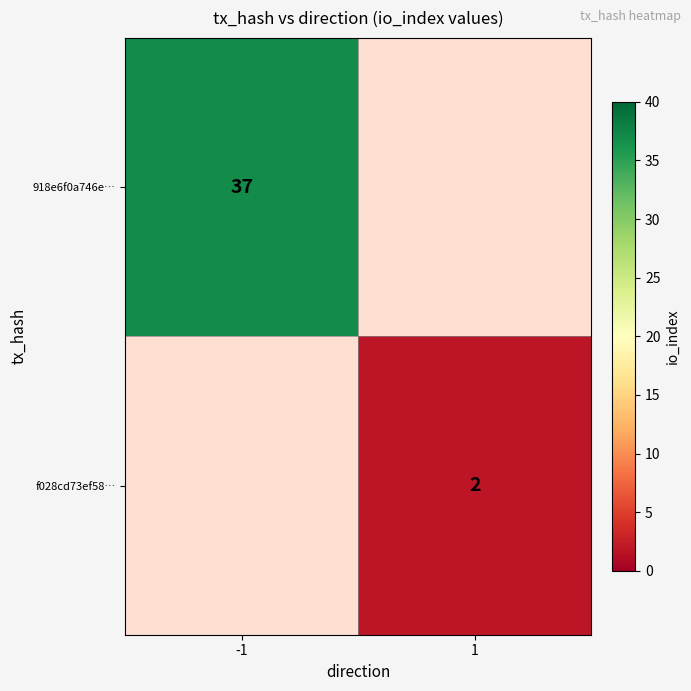

Is it true that 918e6f0a746e… equals 26 at -1?

False